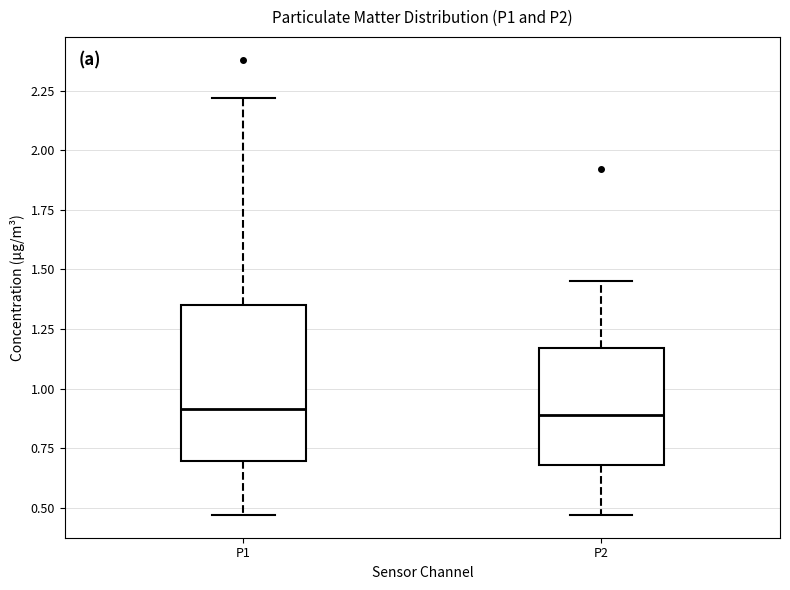

Comparing the boxes themselves (not the whiskers), which one is the tallest?

P1